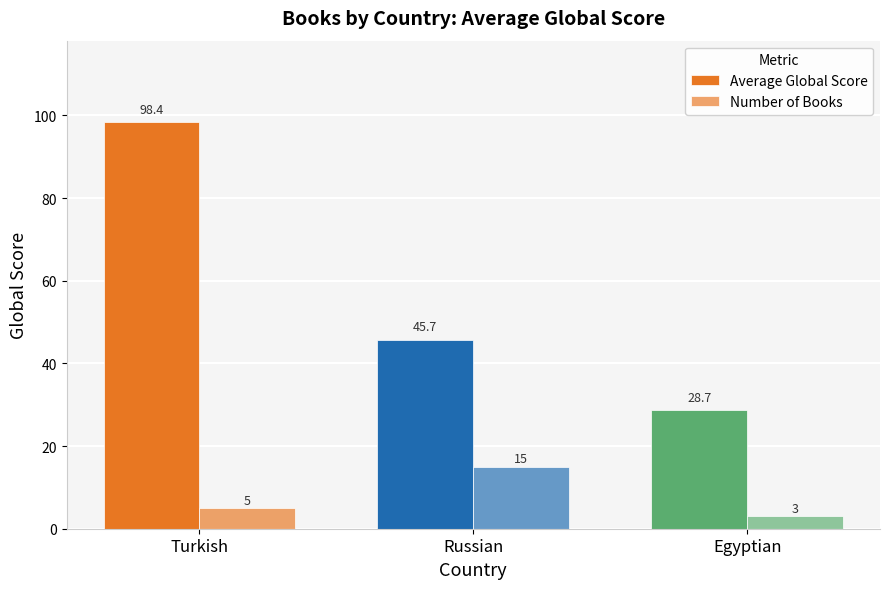

Does the chart contain any negative values?

No